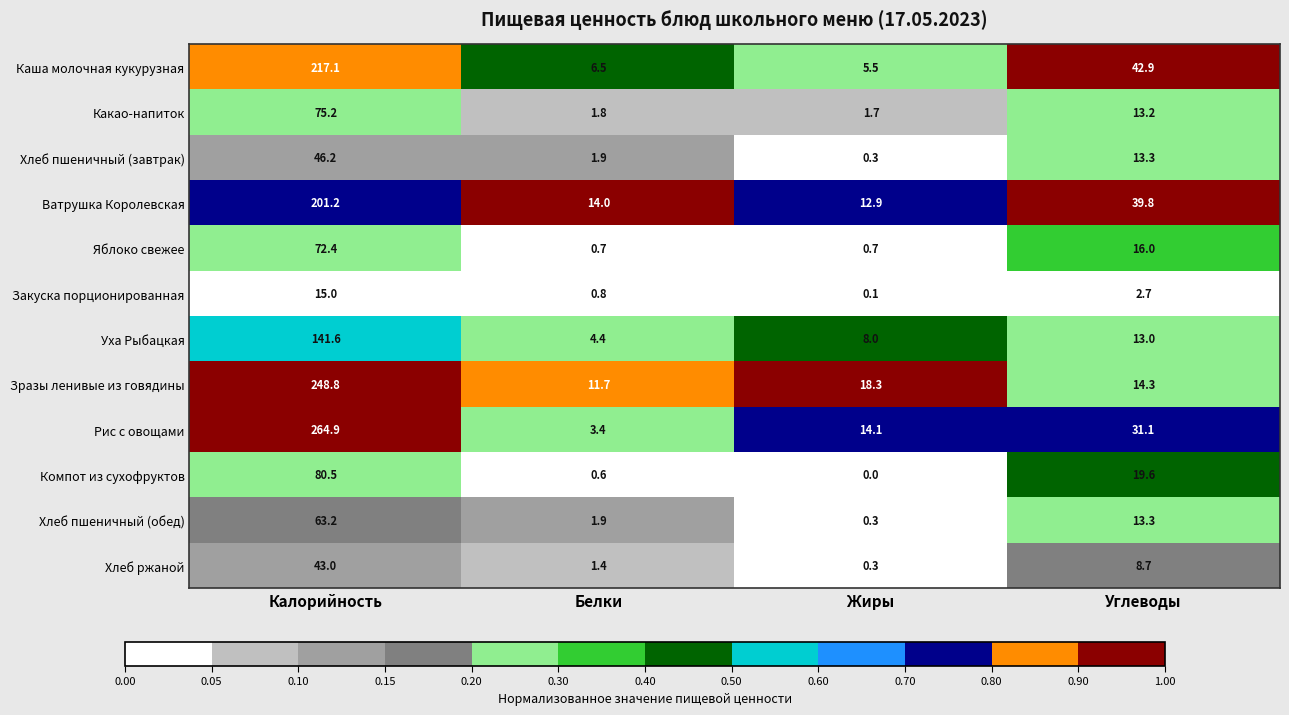

Which series changed the most between Белки and Углеводы?

Каша молочная кукурузная